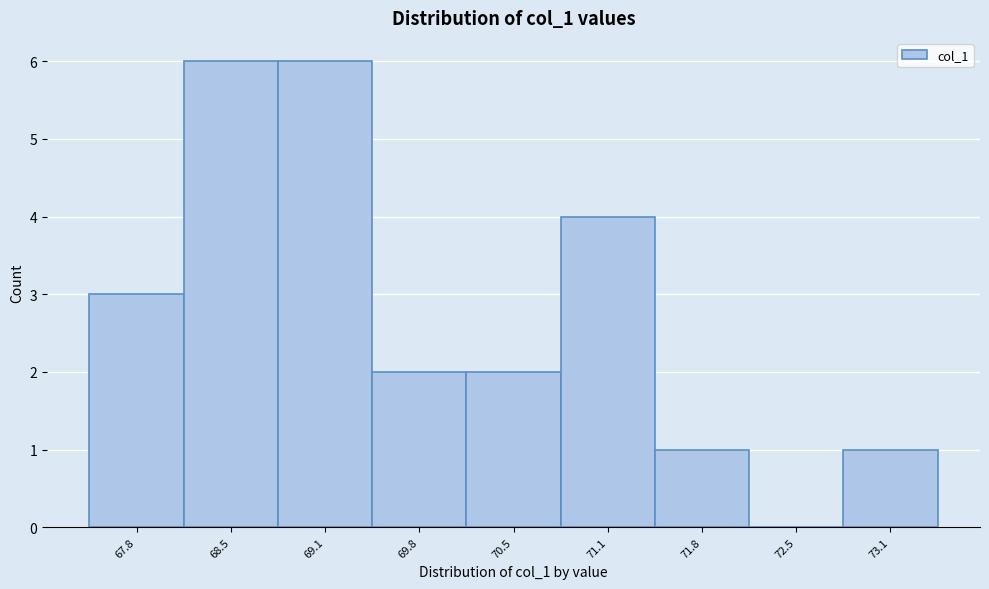

Reading left to right, list all the values displayed in this chart.

67.8=3	68.5=6	69.1=6	69.8=2	70.5=2	71.1=4	71.8=1	72.5=0	73.1=1